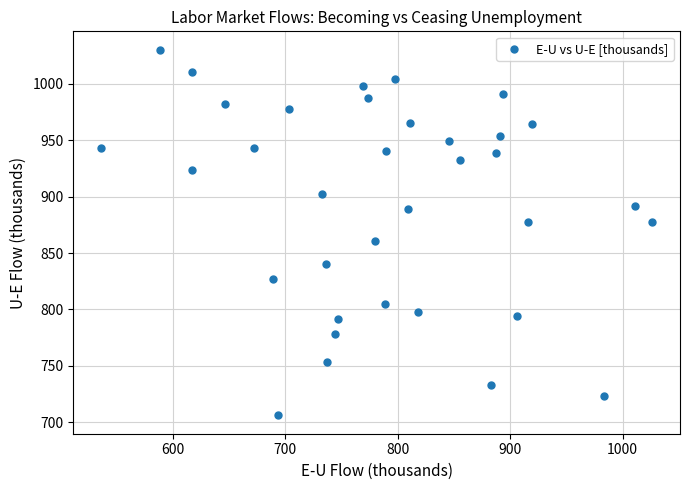

What is the range of Y values (max minus min)?

324.1